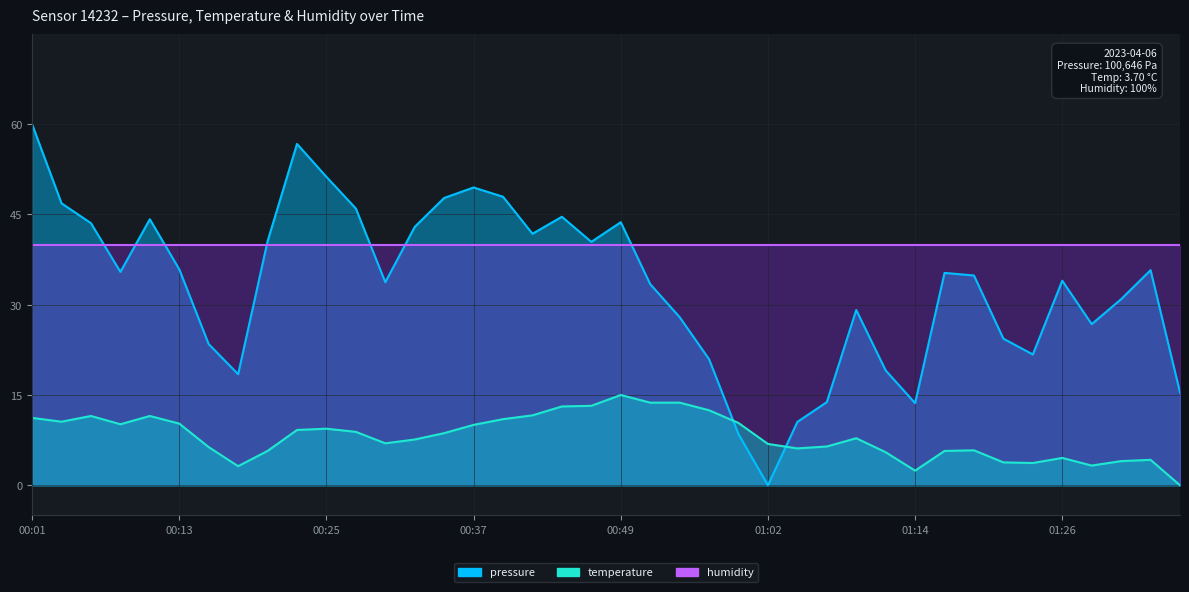

The value of temperature at 01:31 is 2.0. True or false?

False